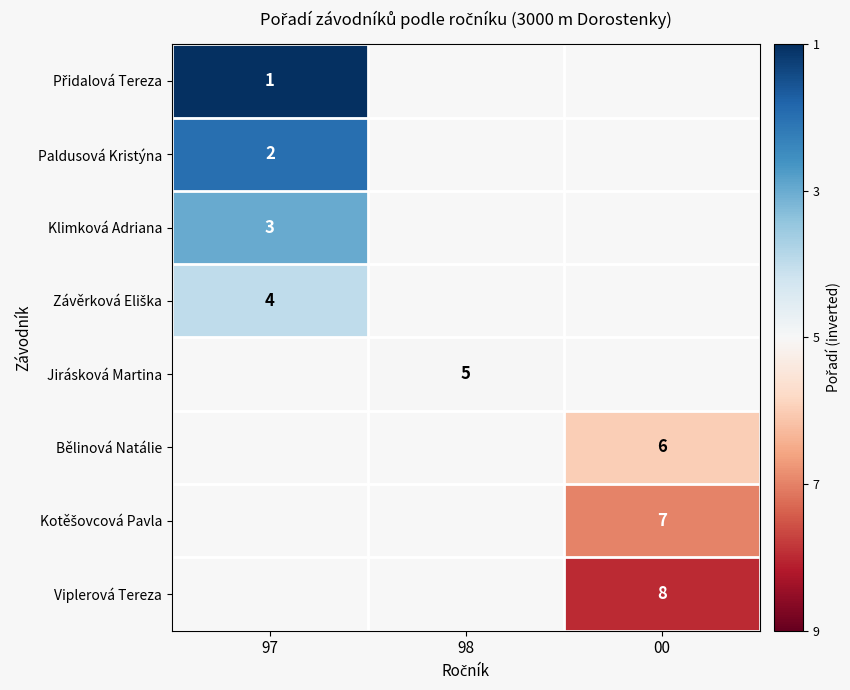

Which series has the largest range (max minus min)?

Přidalová Tereza